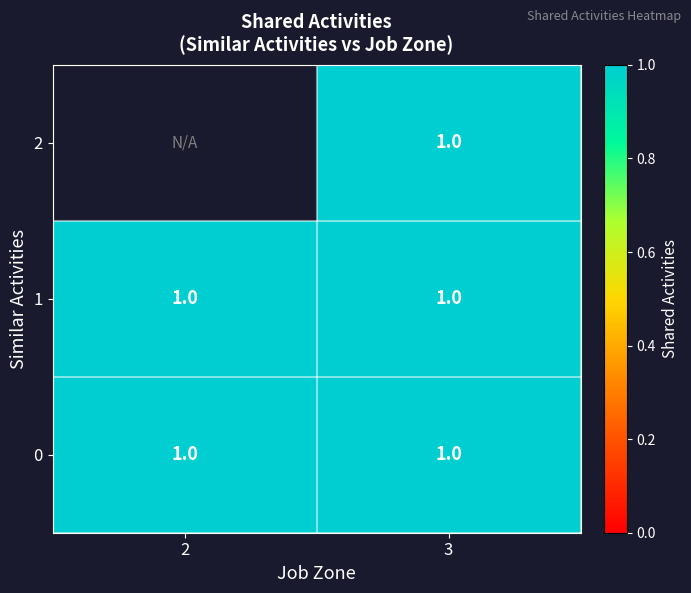

What is the sum of the 2 values at 0 and 1?

1